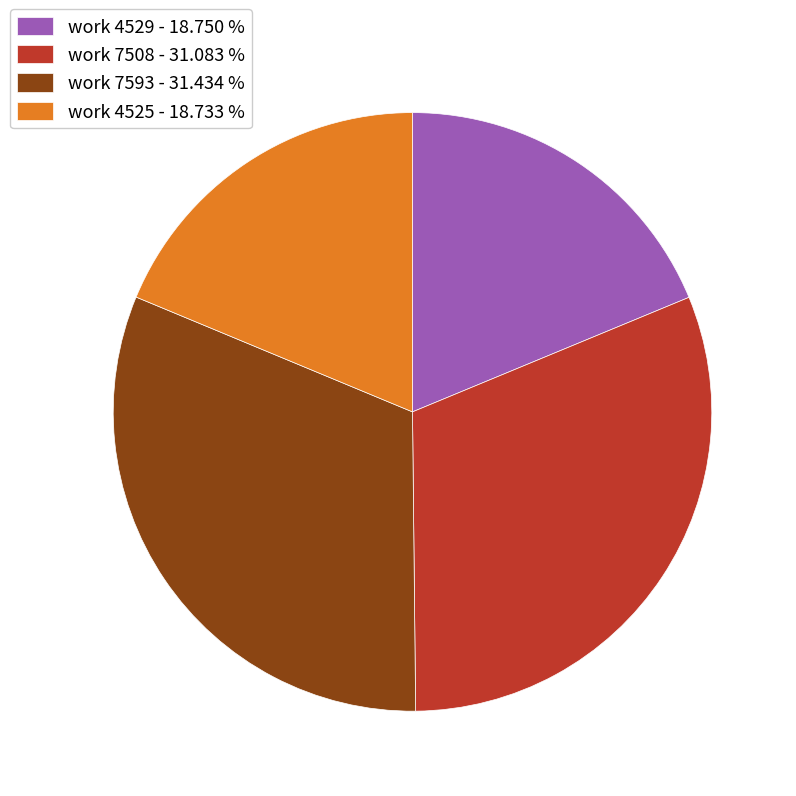

Approximately how many times larger is the value at work 7593 - 31.434 % compared to work 4529 - 18.750 %?

1.7